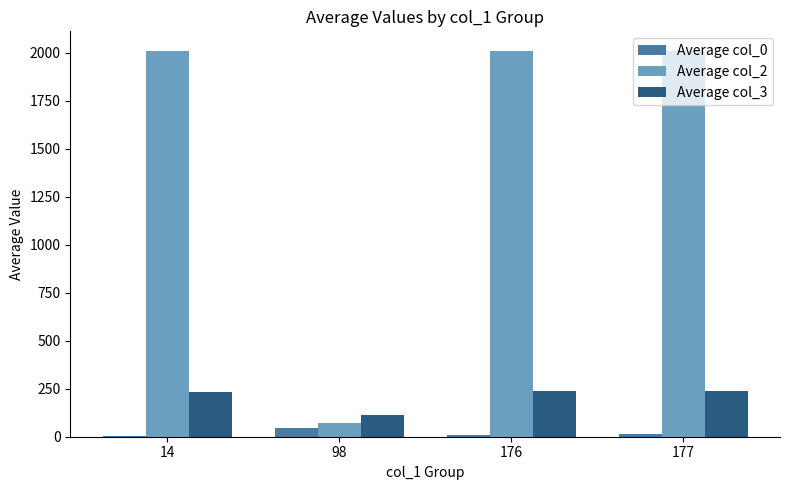

Read the Average col_3 value at 98.

114.0